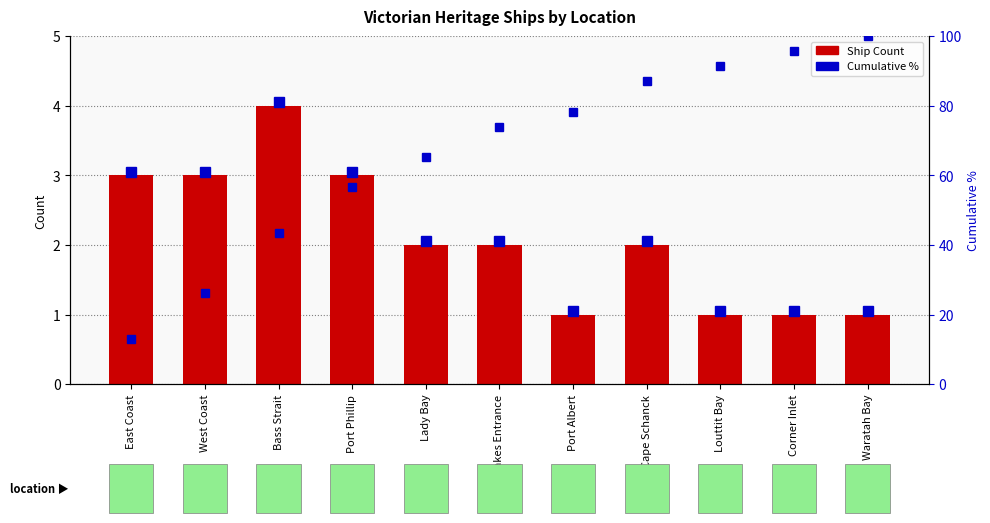

What value does the Ship Count series have at West Coast?

3.0